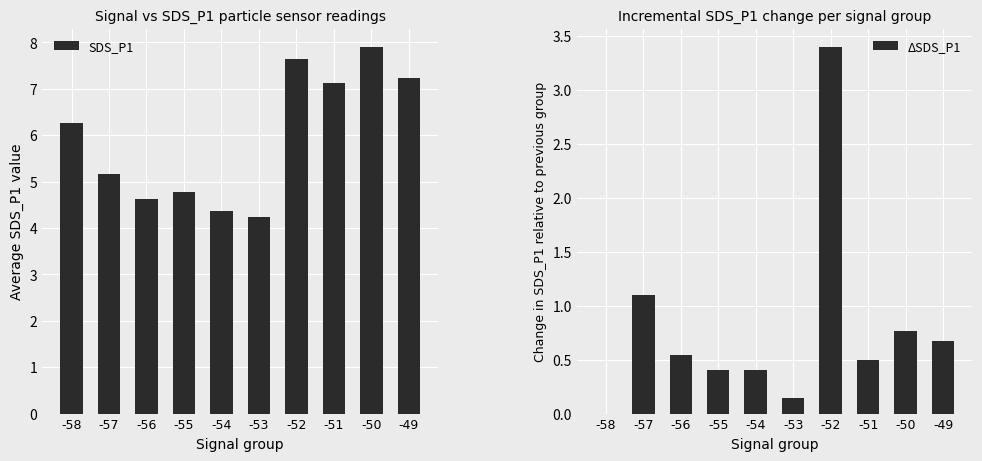

True or false: SDS_P1 has a value of 2.7 at -57.

False